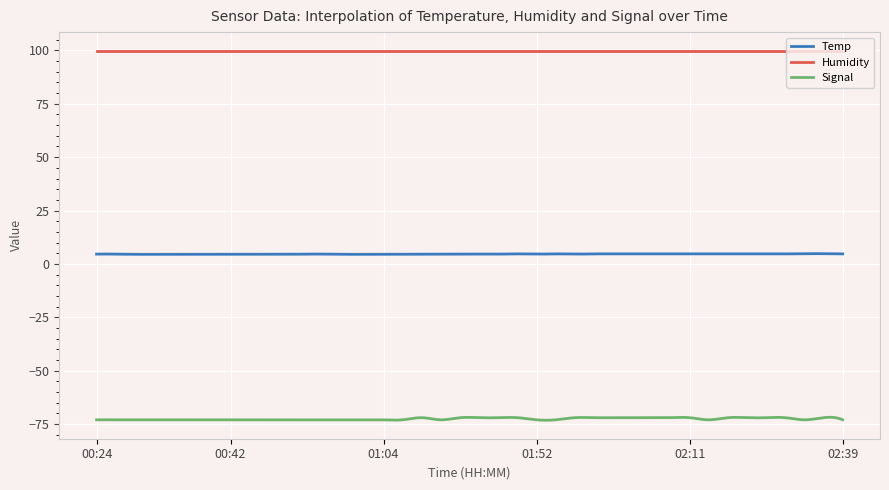

Rank the series by their maximum value, from lowest to highest.

Signal, Temp, Humidity